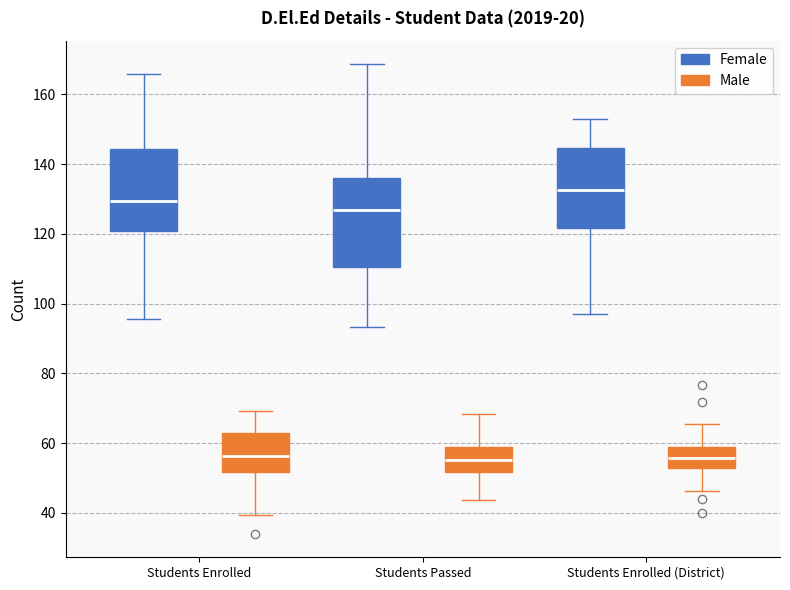

Reading left to right, read every box against the y-axis: the position of its median line, the range the box covers, and the ends of its whiskers. The values are not printed on the chart, so give them approximately, as read against the axis.

Students Enrolled (Female): median 130, box 120 to 144, whiskers 96 to 166
Students Enrolled (Male): median 56, box 52 to 62, whiskers 40 to 70
Students Passed (Female): median 126, box 110 to 136, whiskers 94 to 168
Students Passed (Male): median 56, box 52 to 58, whiskers 44 to 68
Students Enrolled (District) (Female): median 132, box 122 to 144, whiskers 98 to 152
Students Enrolled (District) (Male): median 56, box 52 to 58, whiskers 46 to 66